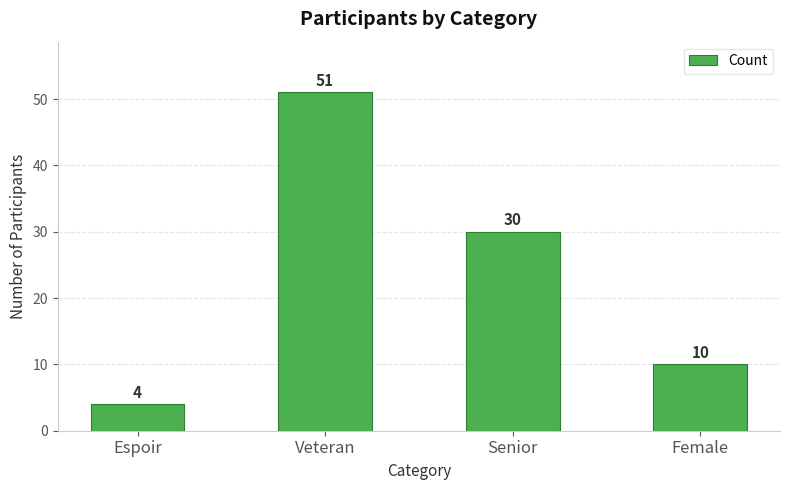

What is the average value?

24